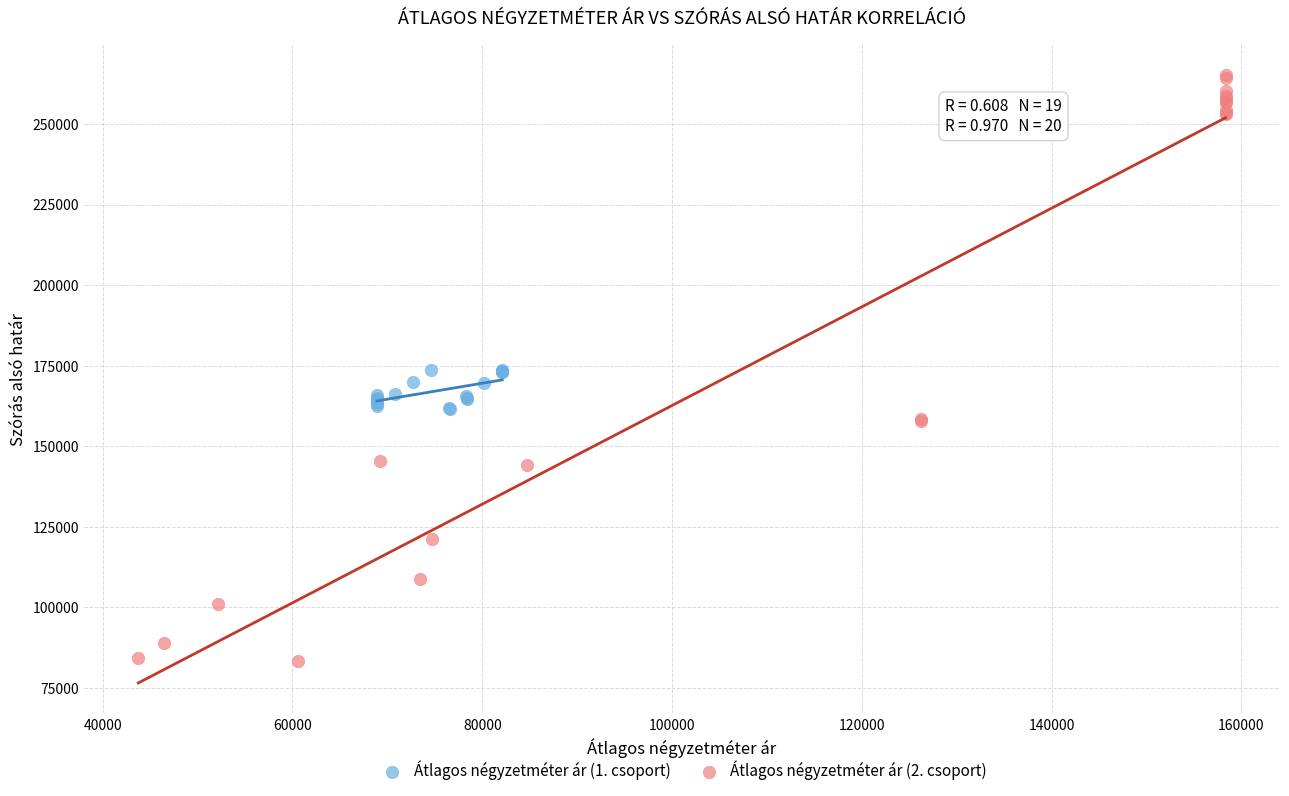

Which series contains the lowest Y value?

Átlagos négyzetméter ár (2. csoport)